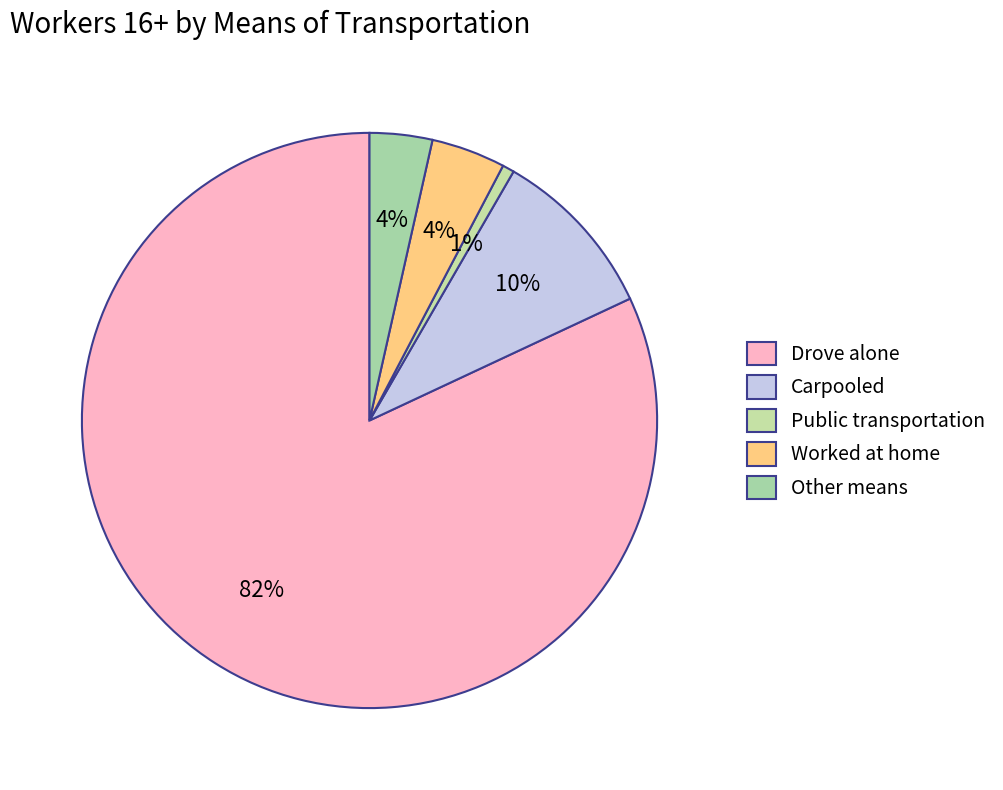

To the nearest percent, what is the combined percentage of Public transportation and Carpooled?

10%